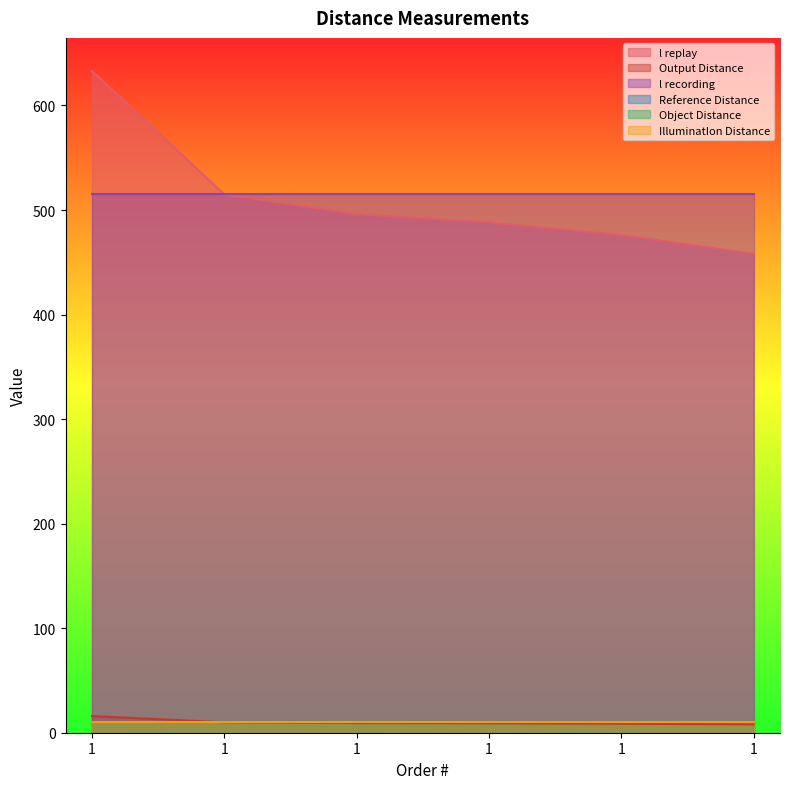

Reading left to right, list all the values displayed in this chart.

l replay: 1=633.0	1=515.0	1=496.0	1=488.0	1=476.0	1=458.0
Output Distance: 1=15.9	1=10.0	1=9.3	1=9.0	1=8.6	1=8.0
l recording: 1=515.0	1=515.0	1=515.0	1=515.0	1=515.0	1=515.0
Reference Distance: 1=10.0	1=10.0	1=10.0	1=10.0	1=10.0	1=10.0
Object Distance: 1=10.0	1=10.0	1=10.0	1=10.0	1=10.0	1=10.0
IlluminatIon Distance: 1=10.0	1=10.0	1=10.0	1=10.0	1=10.0	1=10.0